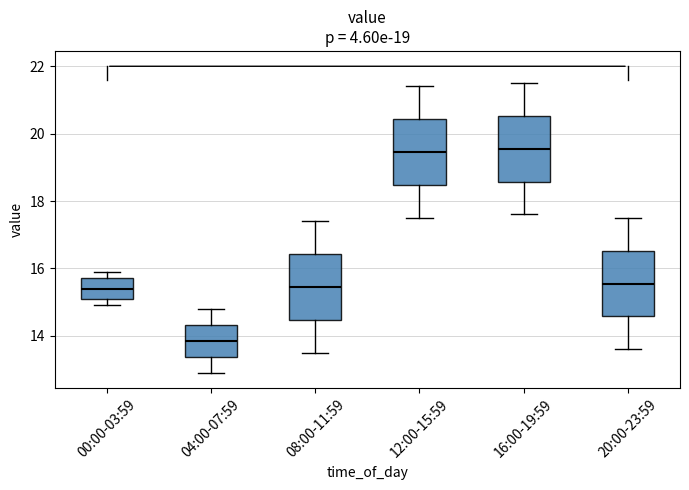

Reading left to right, read every box against the y-axis: the position of its median line, the range the box covers, and the ends of its whiskers. The values are not printed on the chart, so give them approximately, as read against the axis.

00:00-03:59: median 15.4, box 15.2 to 15.8, whiskers 15.0 to 16.0
04:00-07:59: median 13.8, box 13.4 to 14.4, whiskers 13.0 to 14.8
08:00-11:59: median 15.4, box 14.4 to 16.4, whiskers 13.6 to 17.4
12:00-15:59: median 19.4, box 18.4 to 20.4, whiskers 17.6 to 21.4
16:00-19:59: median 19.6, box 18.6 to 20.6, whiskers 17.6 to 21.6
20:00-23:59: median 15.6, box 14.6 to 16.6, whiskers 13.6 to 17.6